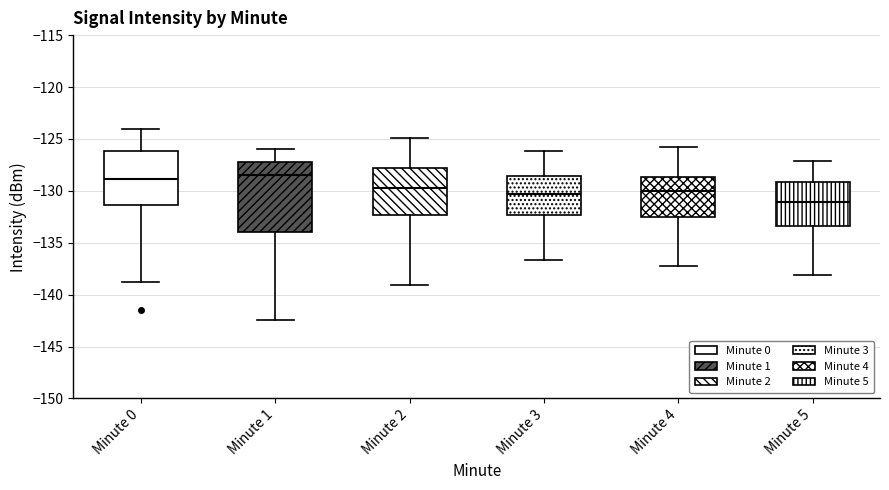

Which box's median line is the lowest?

Minute 5